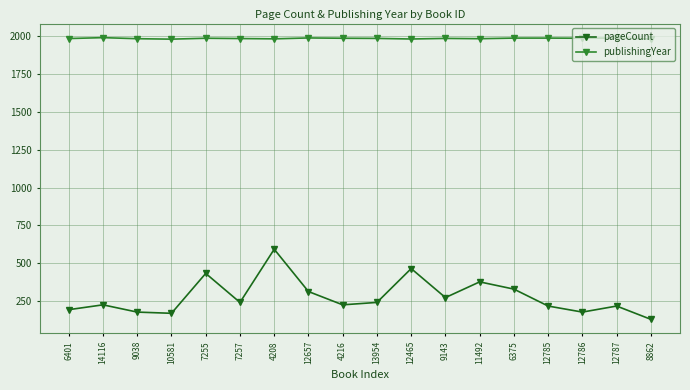

What is the total value across all series at 12465?

2447